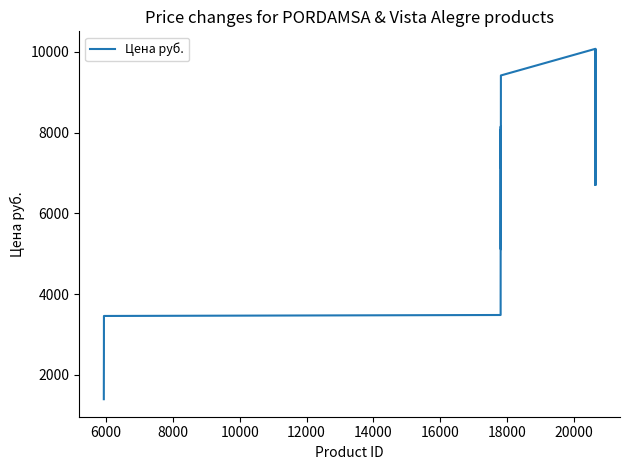

What is the smallest value displayed?

1399